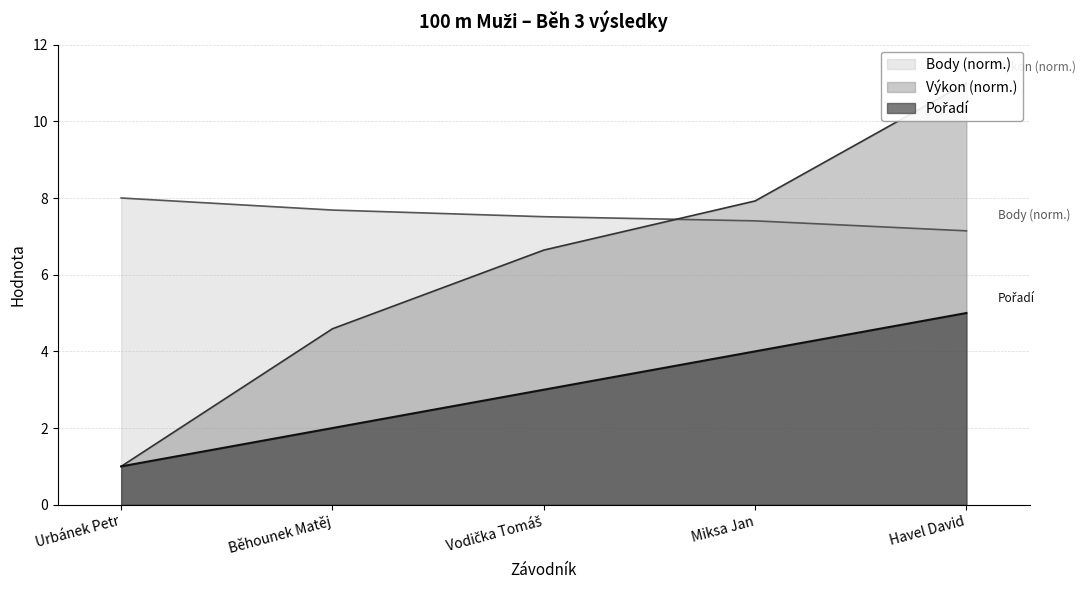

How many lines are shown in the chart?

3